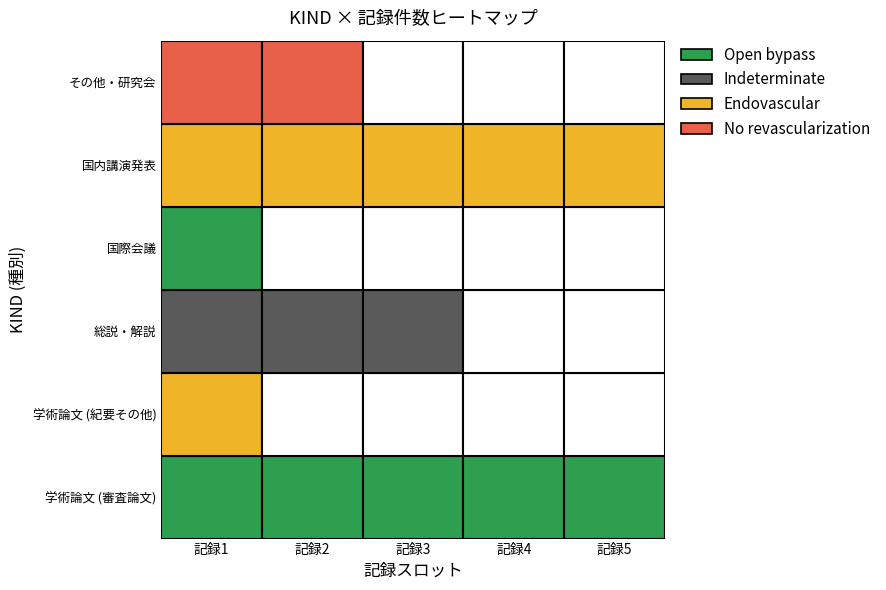

Rank the series at 4 from highest to lowest value.

学術論文 (審査論文), 国内講演発表, 学術論文 (紀要その他), 総説・解説, 国際会議, その他・研究会